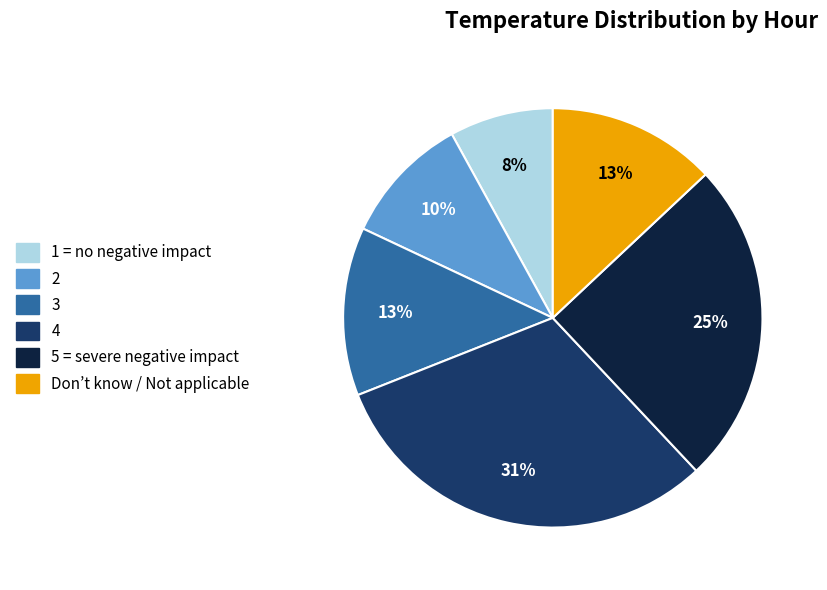

Does any single category account for the majority?

No